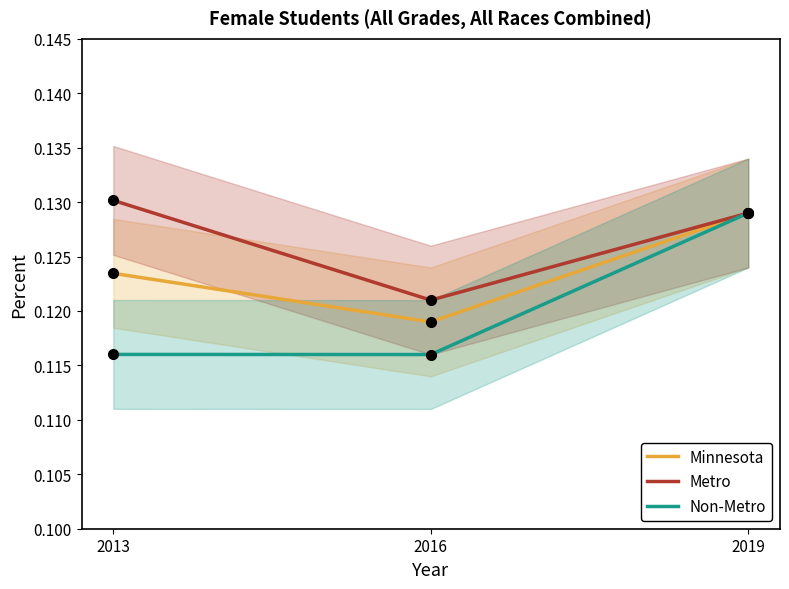

Is it true that Metro equals 0.1 at 2013?

True